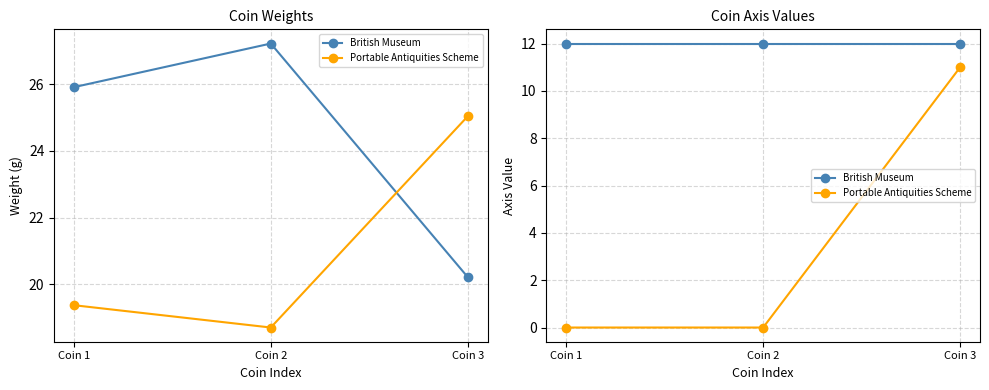

Is it true that Portable Antiquities Scheme equals -7 at Coin 1?

False